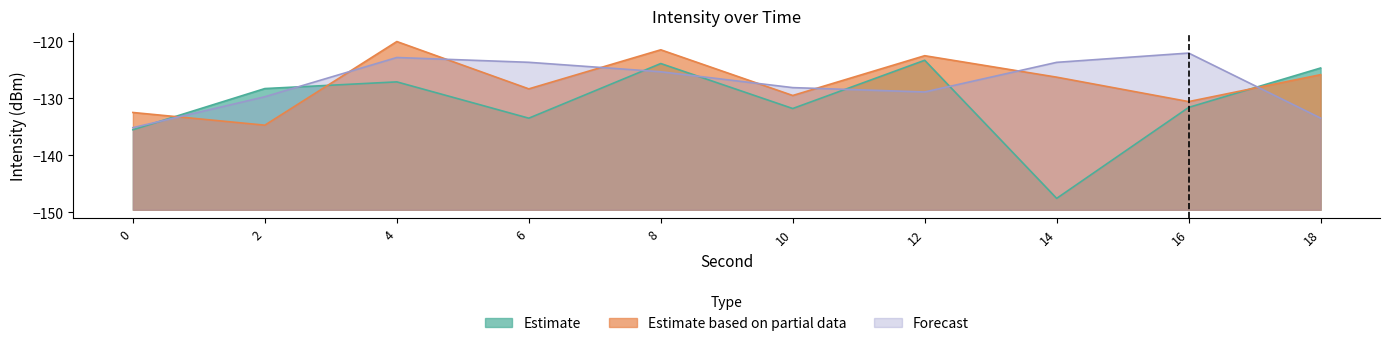

What value does the Estimate based on partial data series have at 12?

-122.6